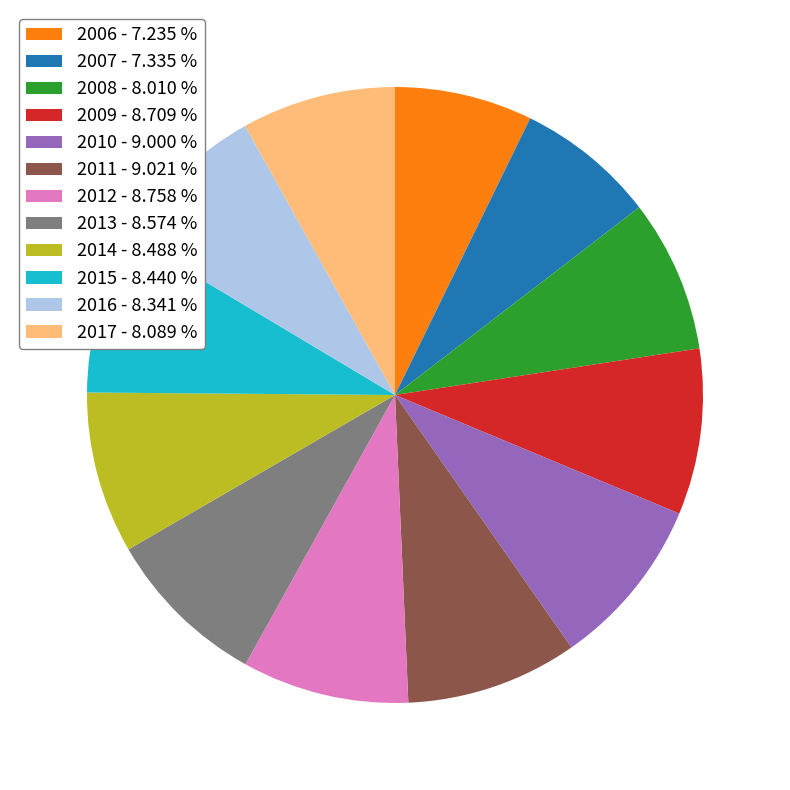

Between 2007 and 2009, which is larger?

2009